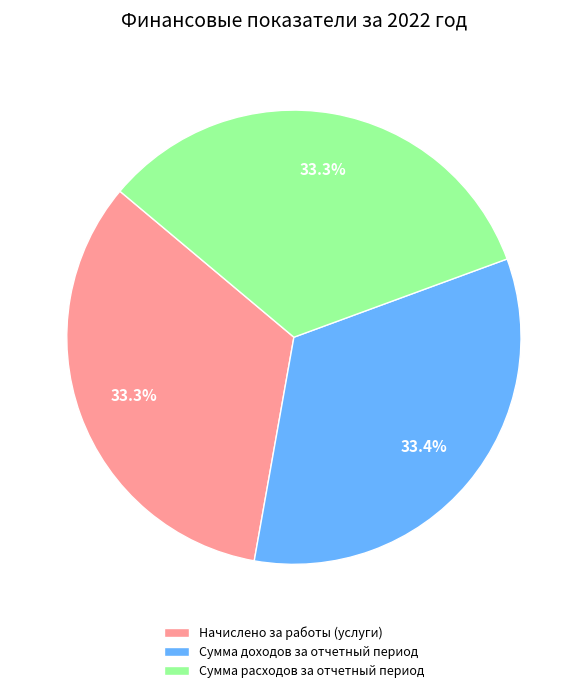

What portion of the pie excludes Сумма расходов за отчетный период?

66.7%